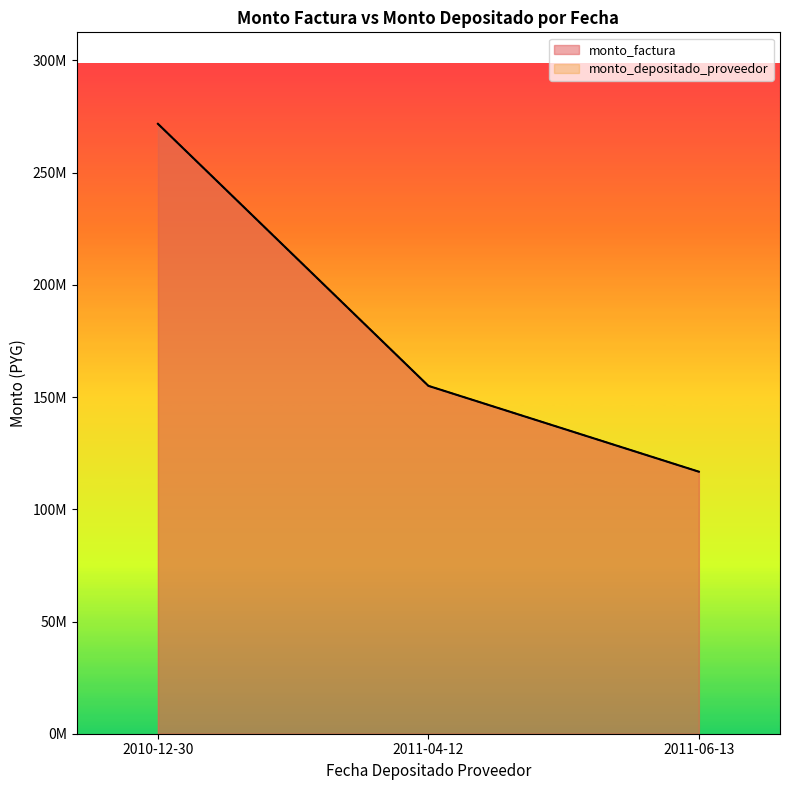

Is it true that monto_depositado_proveedor equals 75000000 at 2011-04-12?

True